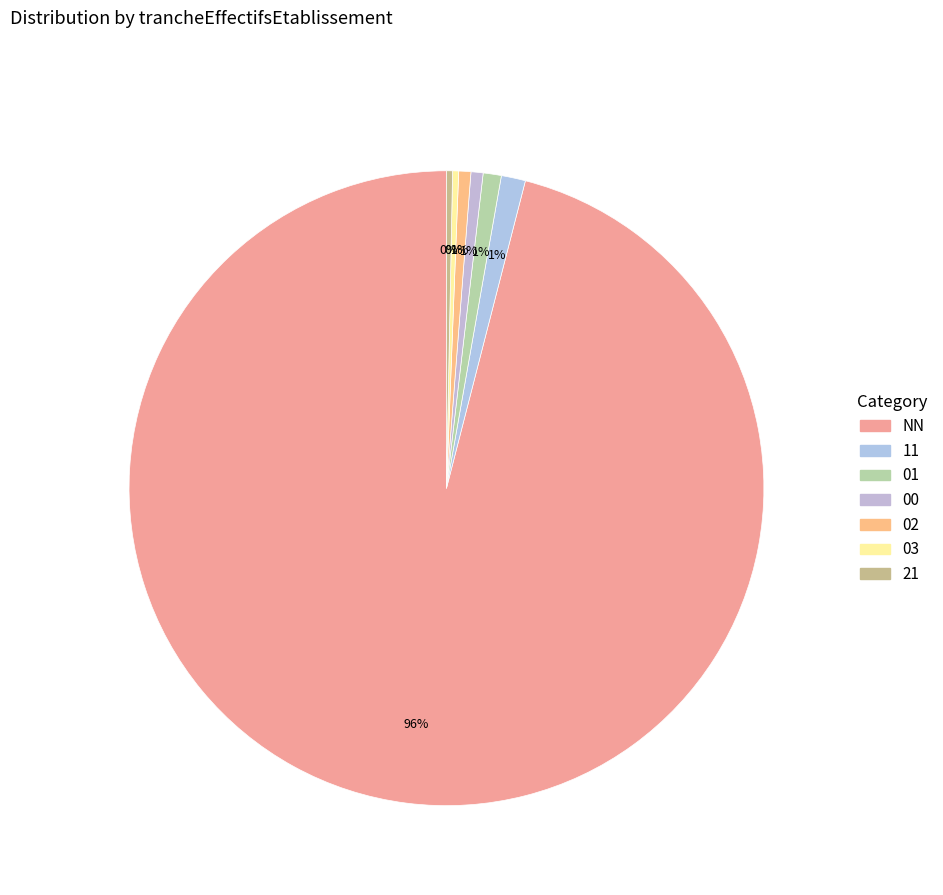

To the nearest percent, what percentage of the pie is NN?

96%